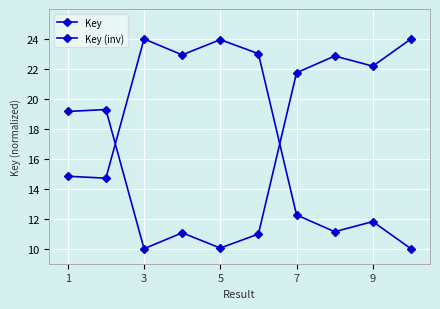

At which category is the sum across all series the highest?

1